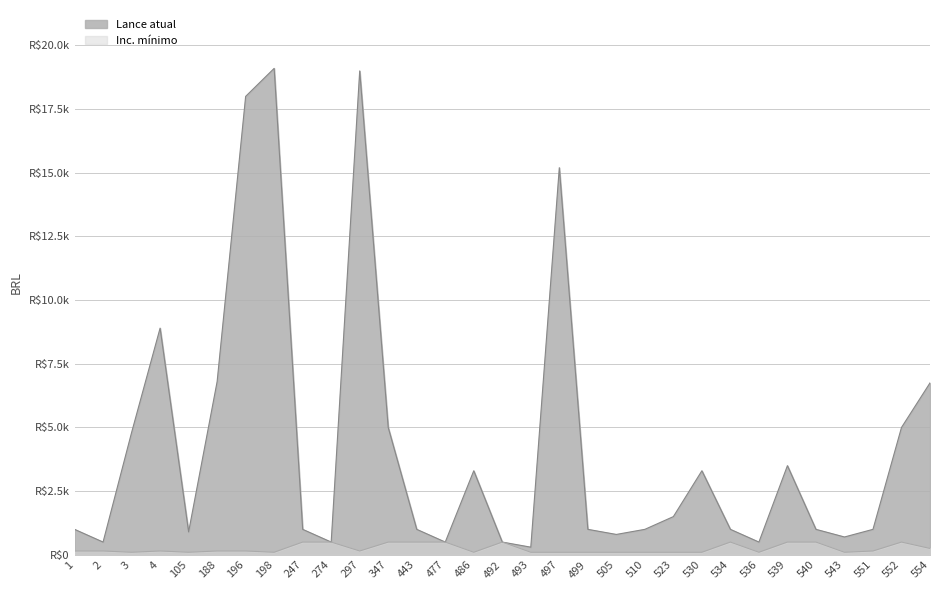

What is the difference between the maximum and minimum values in the Inc. mínimo series?

400